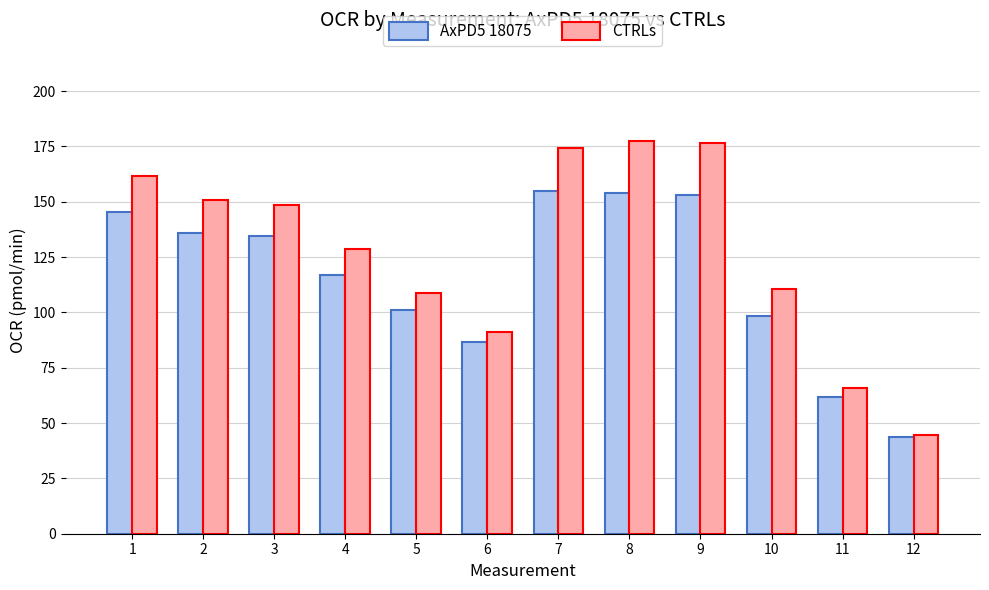

What is the value of the CTRLs bar at the 11th from the left?

65.9